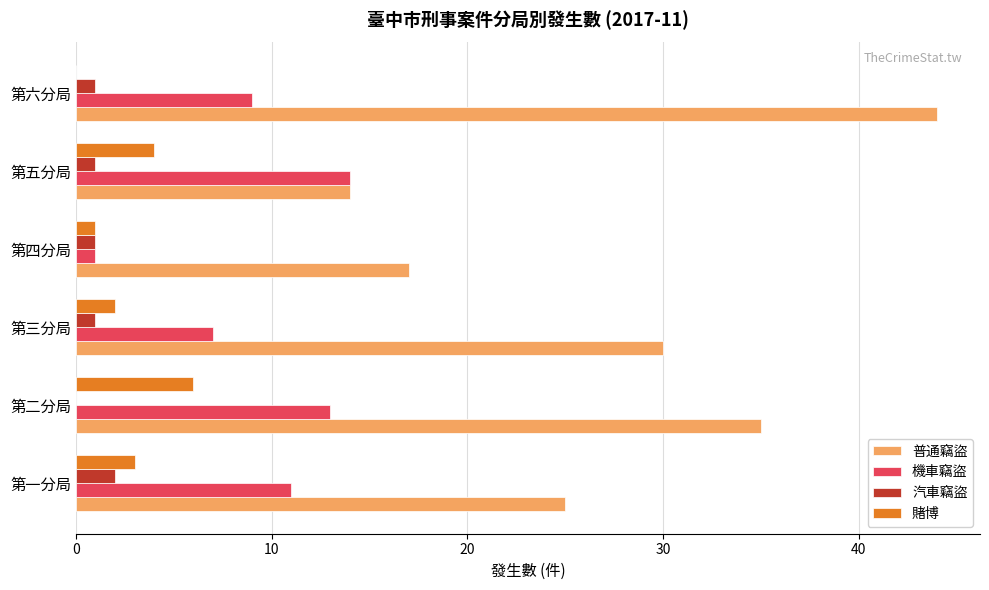

Count the number of categories in the chart.

6